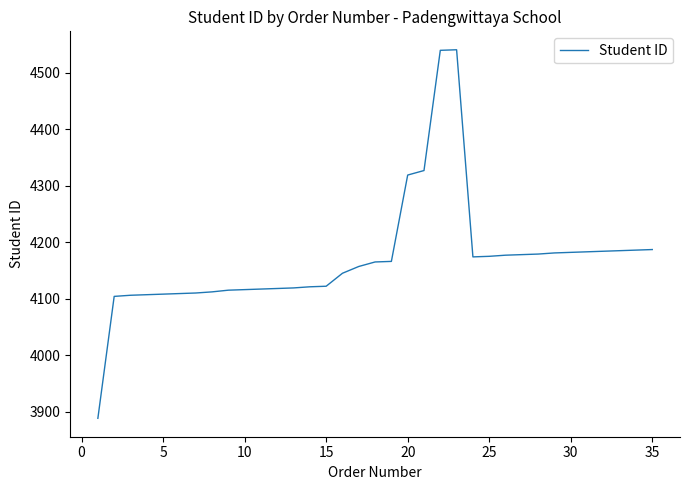

What is the minimum value shown in the chart?

3888